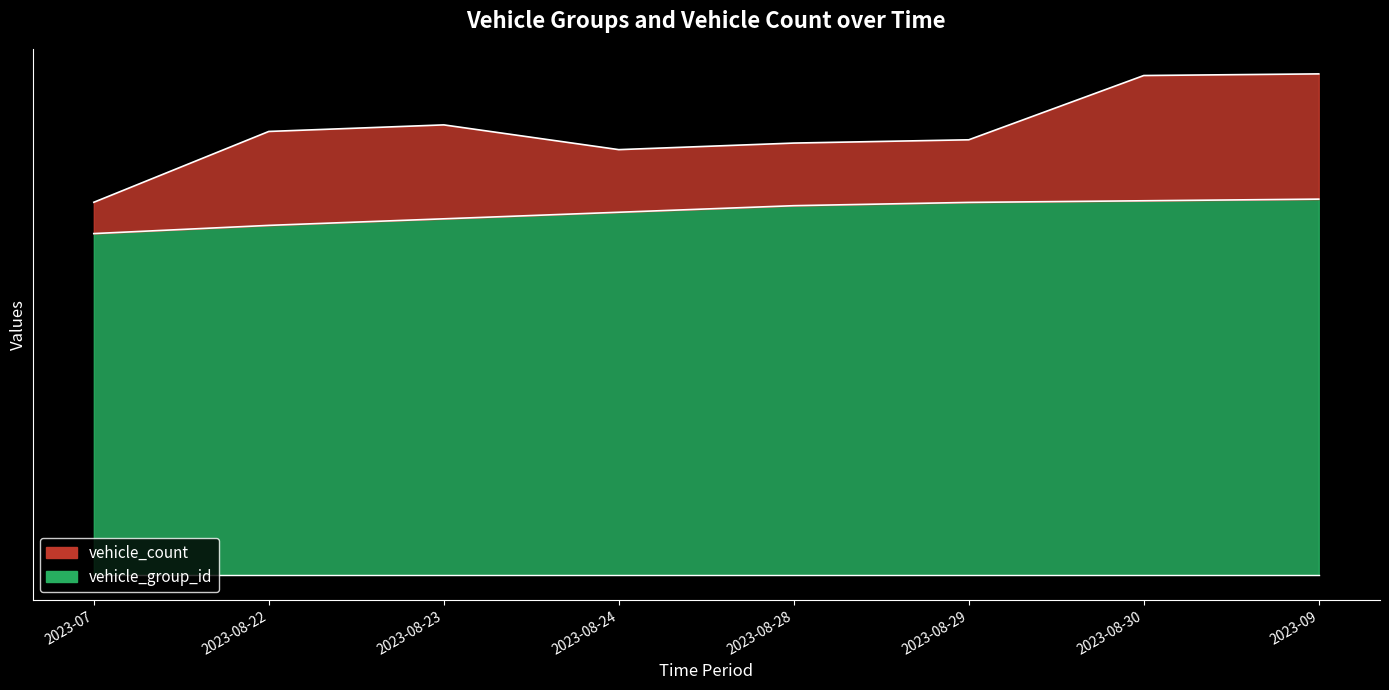

How many data points are less than 11?

1